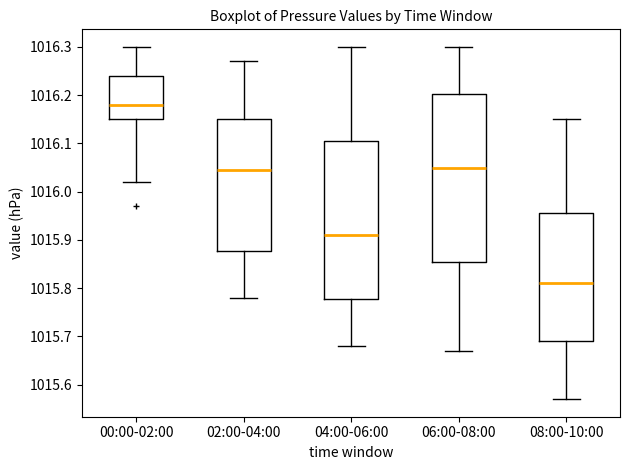

Comparing the boxes themselves (not the whiskers), which one is the tallest?

06:00-08:00